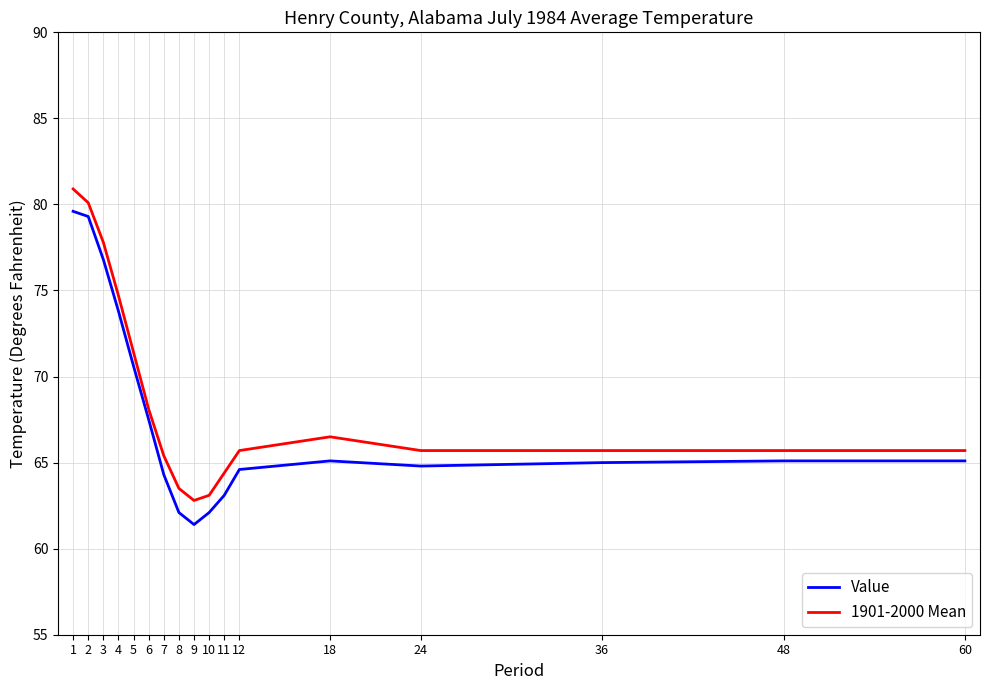

What are all the series names shown in the legend?

Value, 1901-2000 Mean